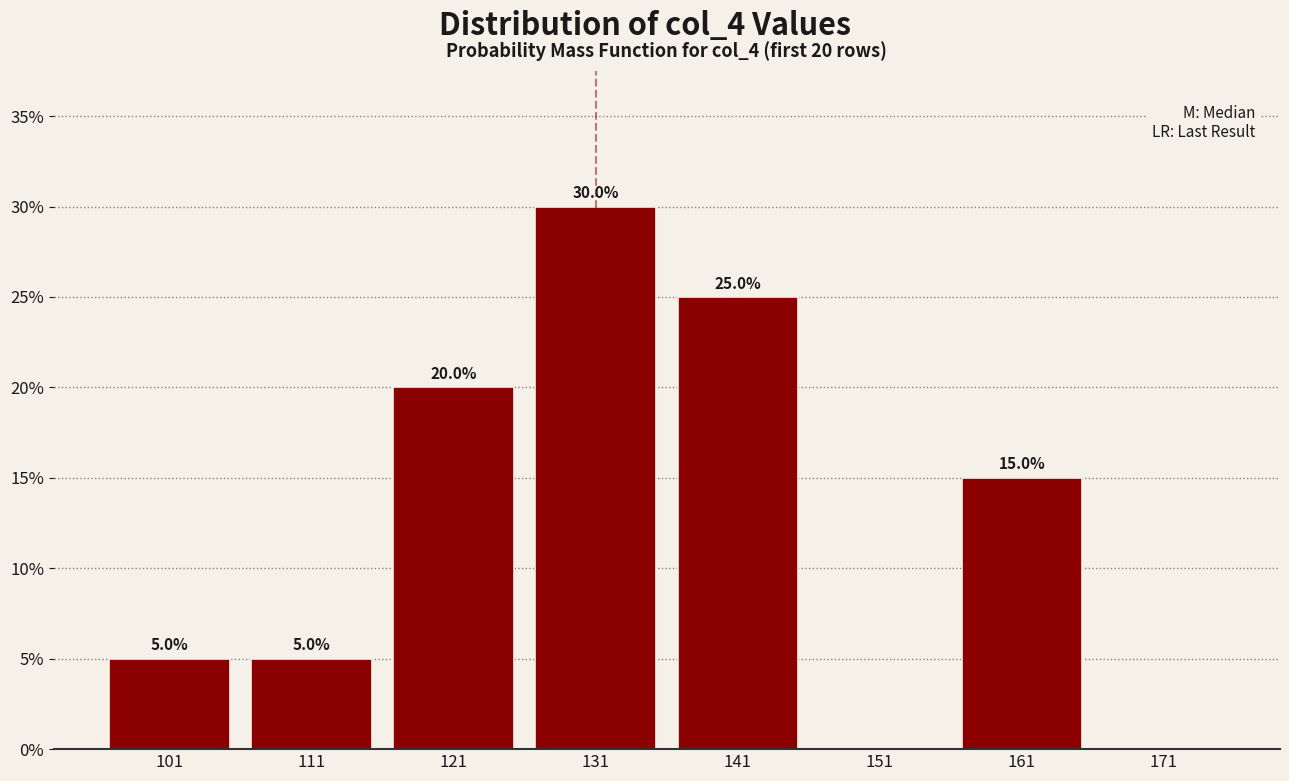

Over which range of the x-axis is the bar tallest?

126 to 136